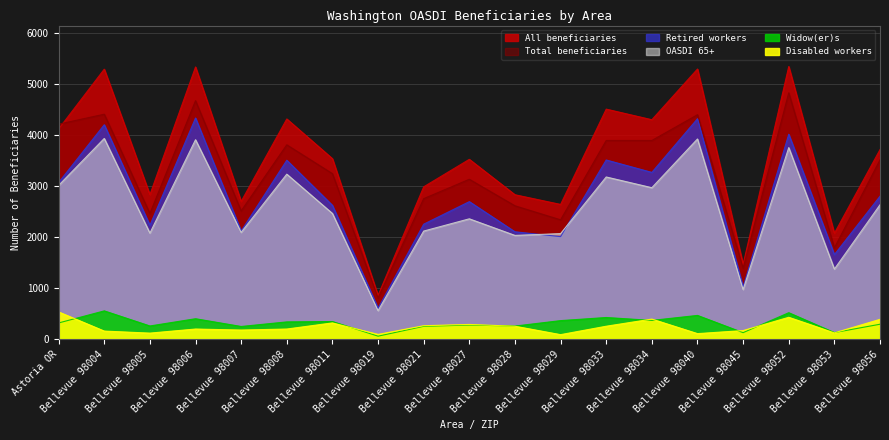

What is the lowest value of the All beneficiaries series?

864